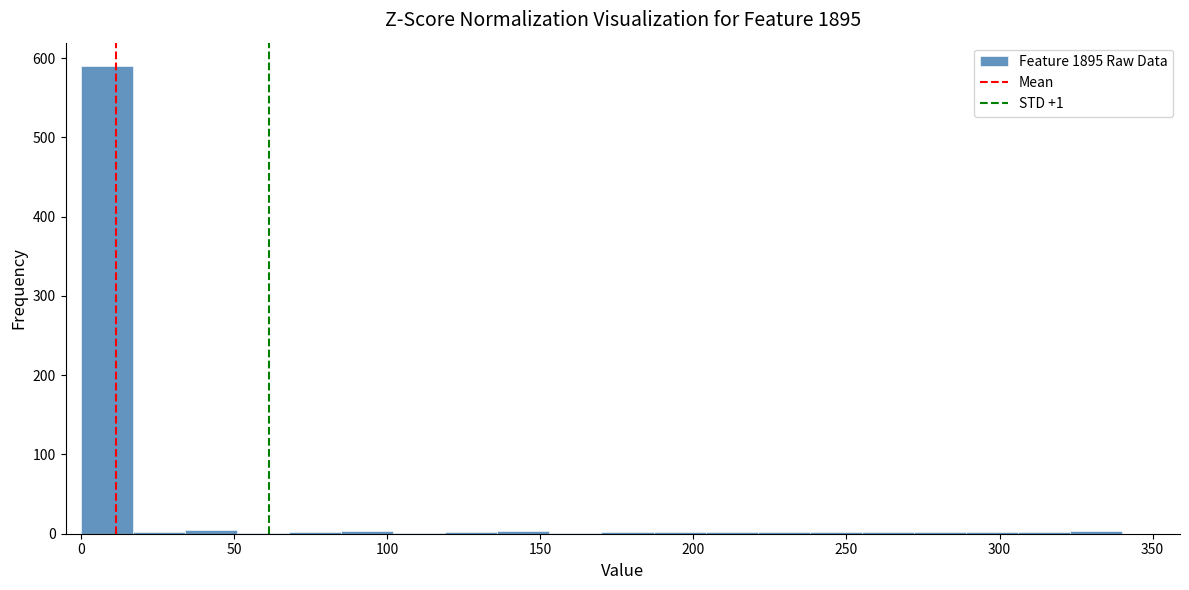

Read against the x-axis, roughly where is the centre of the tallest bar?

10